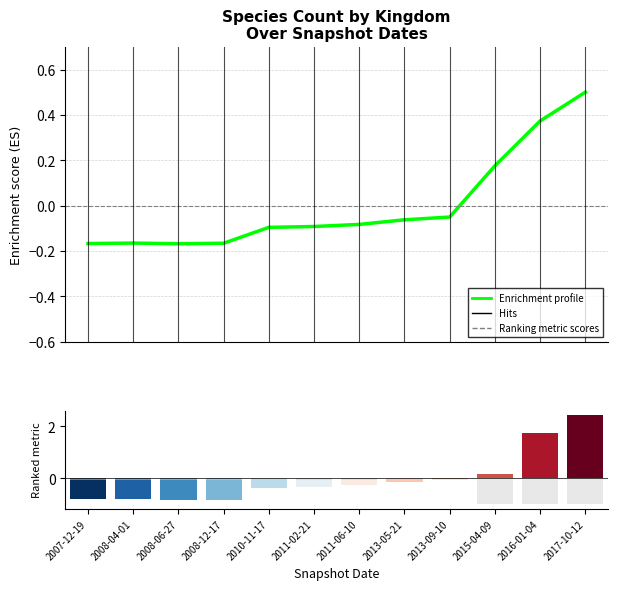

Which series has the largest range (max minus min)?

kingdom_1 (normalized)